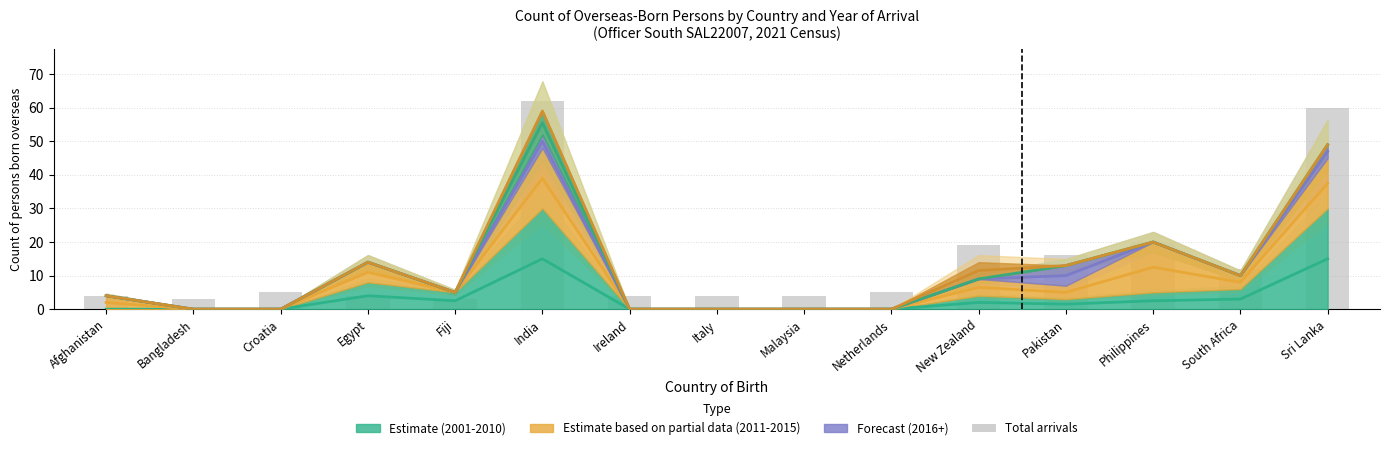

Reading right to left, what are all the values shown in this chart?

60	12	20	16	19	5	4	4	4	62	3	4	5	3	4